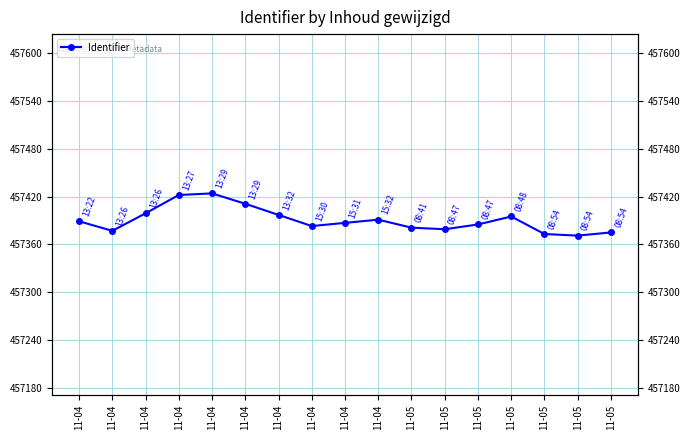

Is it true that the value at 11-04 is 457411?

True